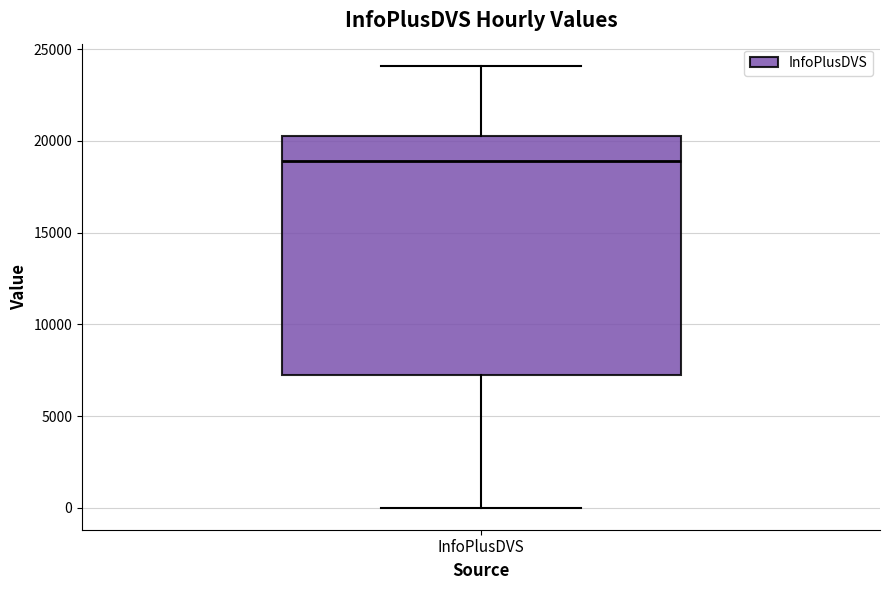

Where does the upper whisker of the box for InfoPlusDVS end on the y-axis? The values are not printed on the chart, so give them approximately, as read against the axis.

24000